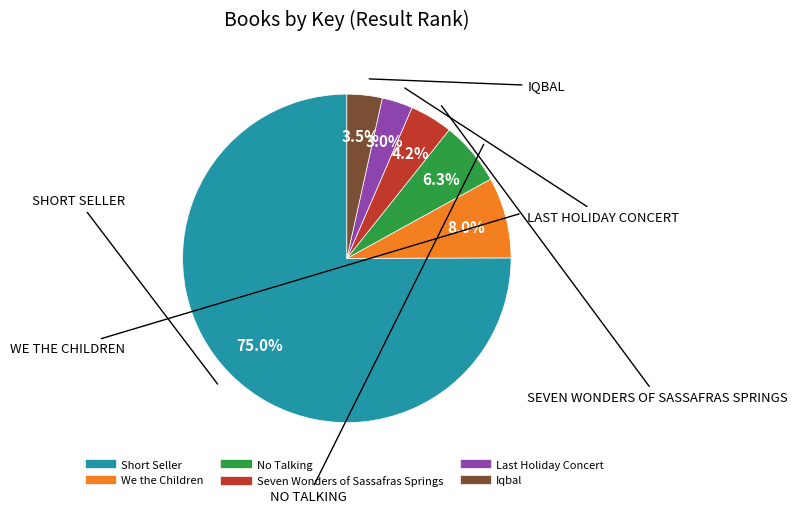

What is the largest slice in the pie chart?

Short Seller